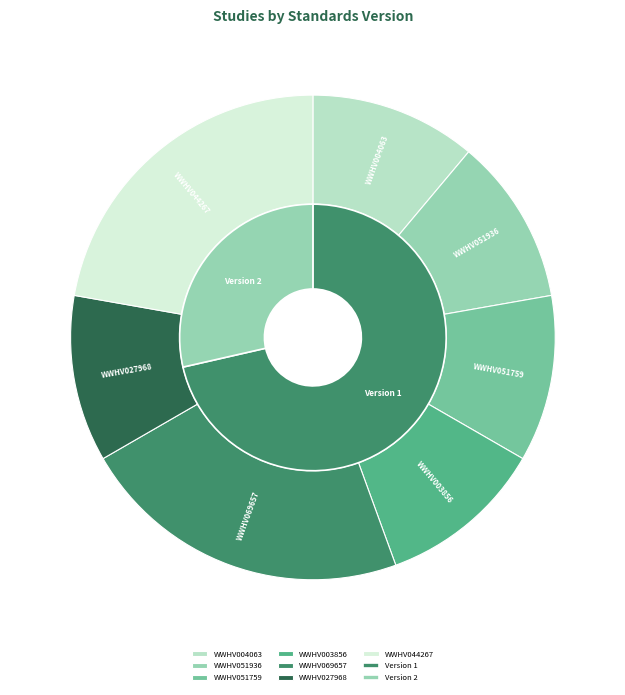

What percentage is the WWHV003856 slice, to the nearest percent?

11%